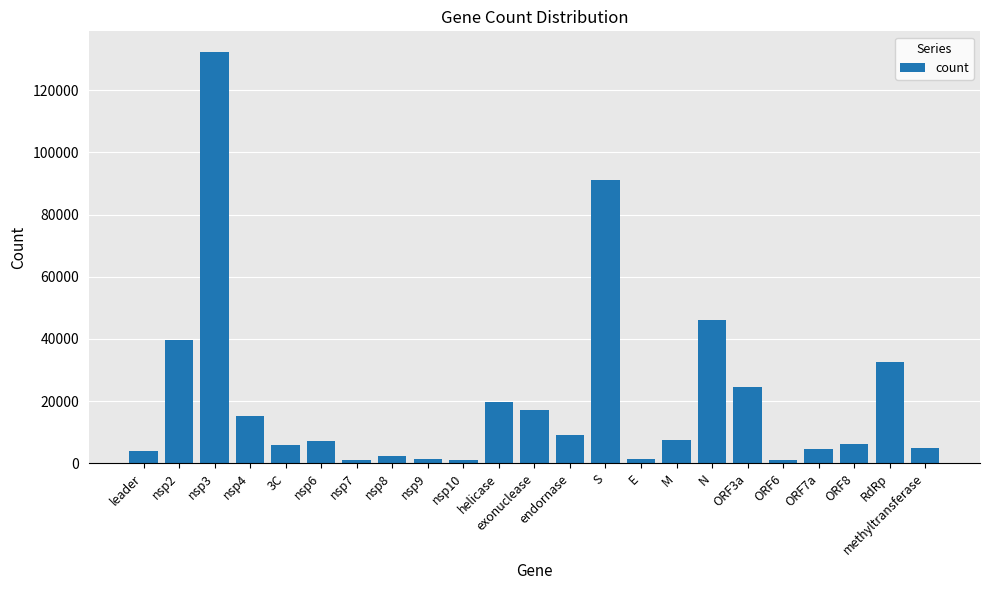

What is the value of the 20th bar from the left?

4453